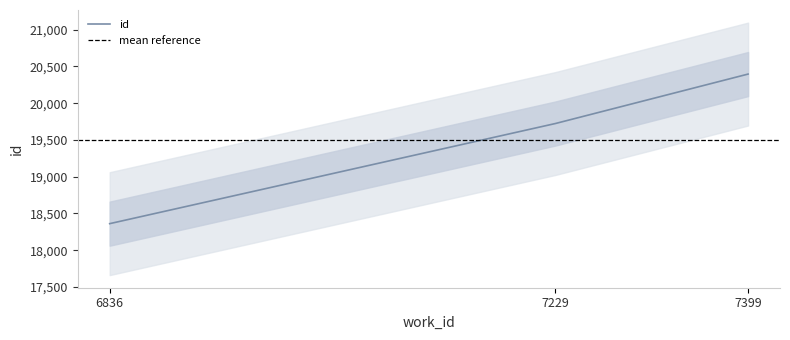

What is the change in value from 7229 to 7399?

+673